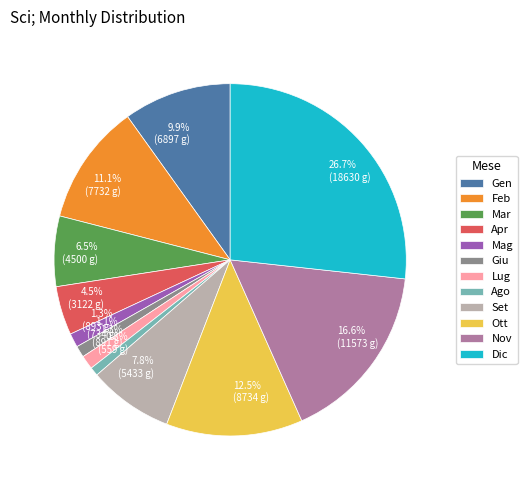

Is the sum of Apr and Feb greater than half?

No